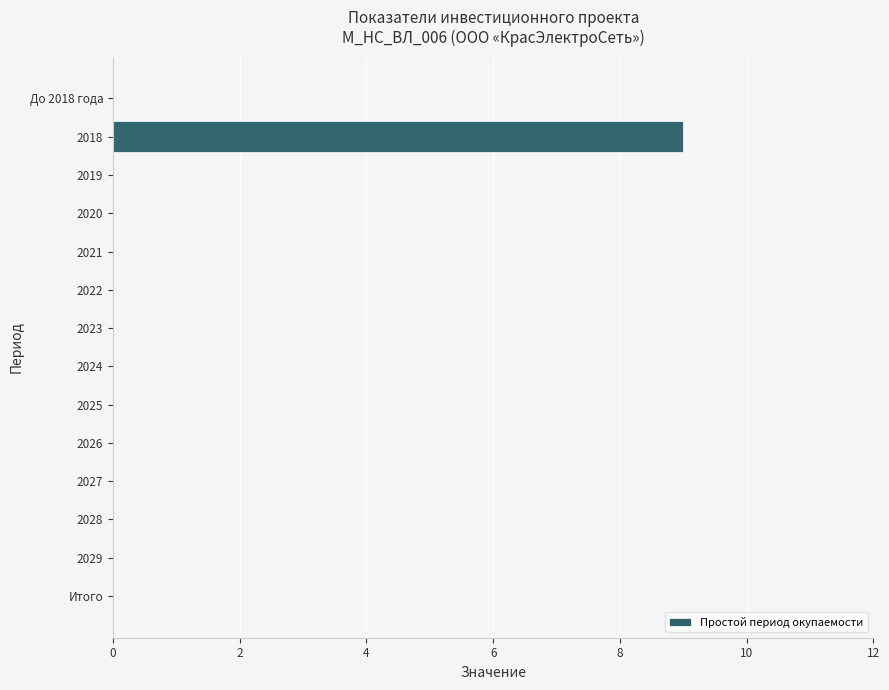

Which has a higher value, 2018 or Итого?

2018